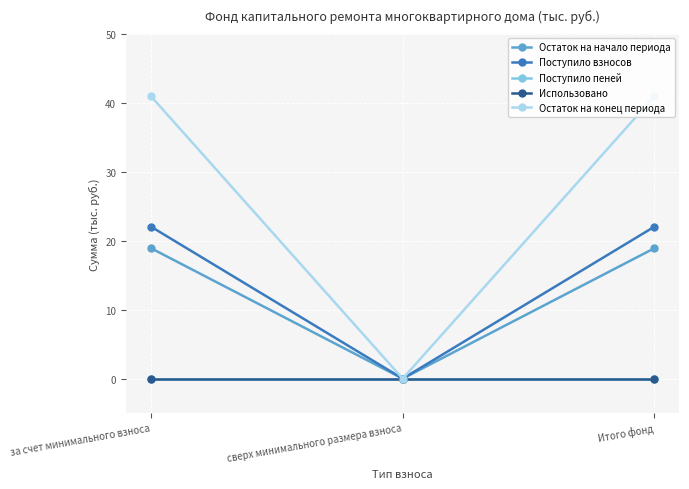

Does the chart have visible grid lines?

Yes